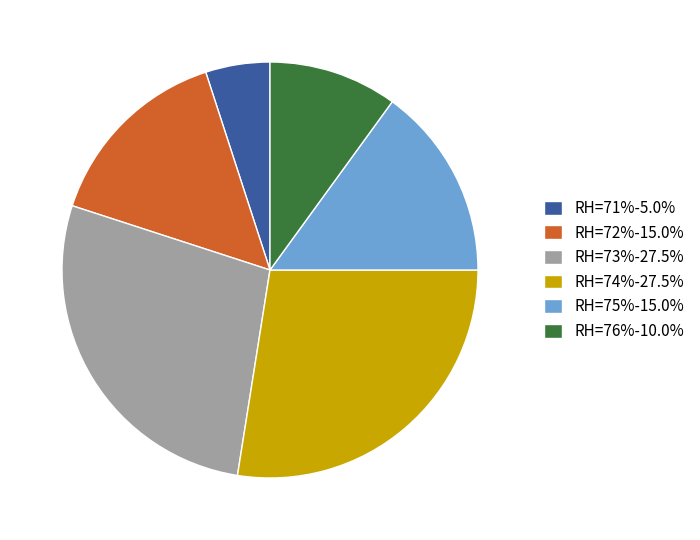

Does any single category account for the majority?

No